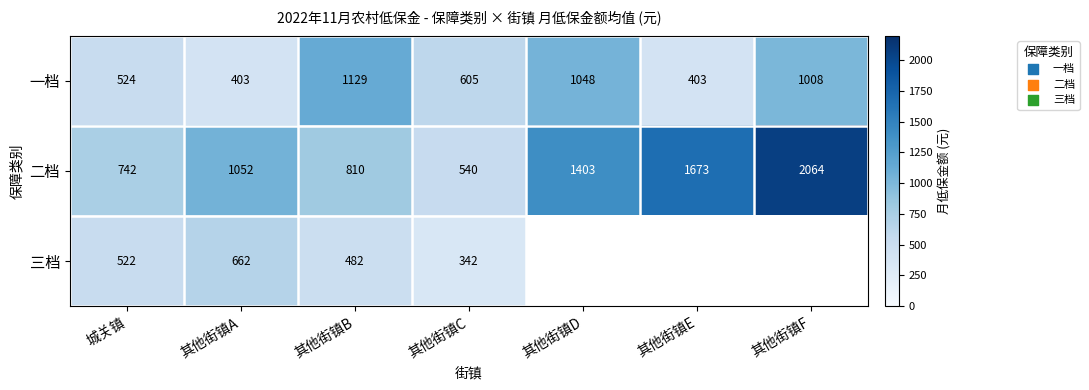

The value of 三档 at 其他街镇C is 342. True or false?

True